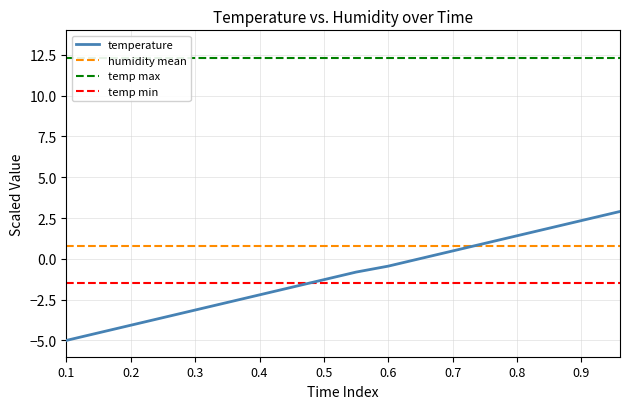

True or false: temp max and temperature intersect in this chart.

False